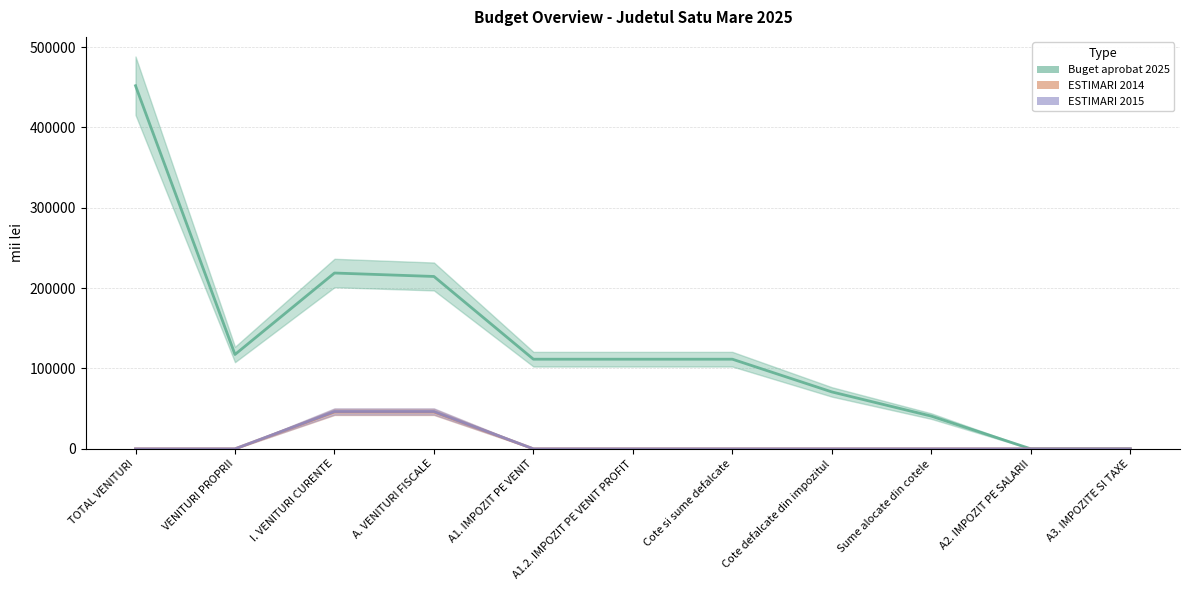

Which category has the lowest value in the ESTIMARI 2014 series?

TOTAL VENITURI